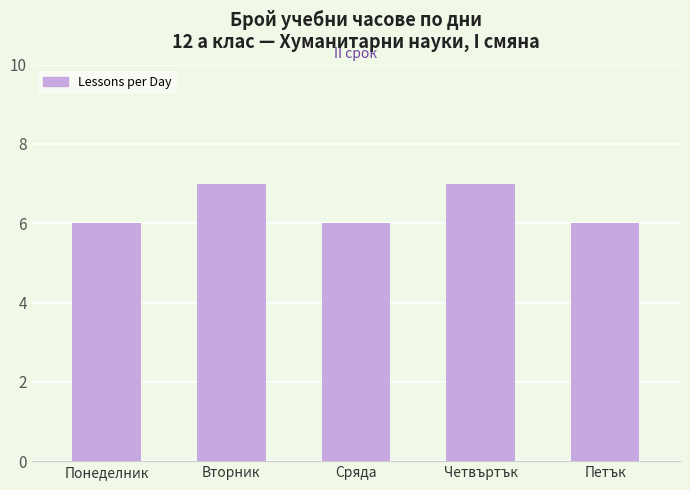

Reading left to right, extract all data points from this chart.

6	7	6	7	6